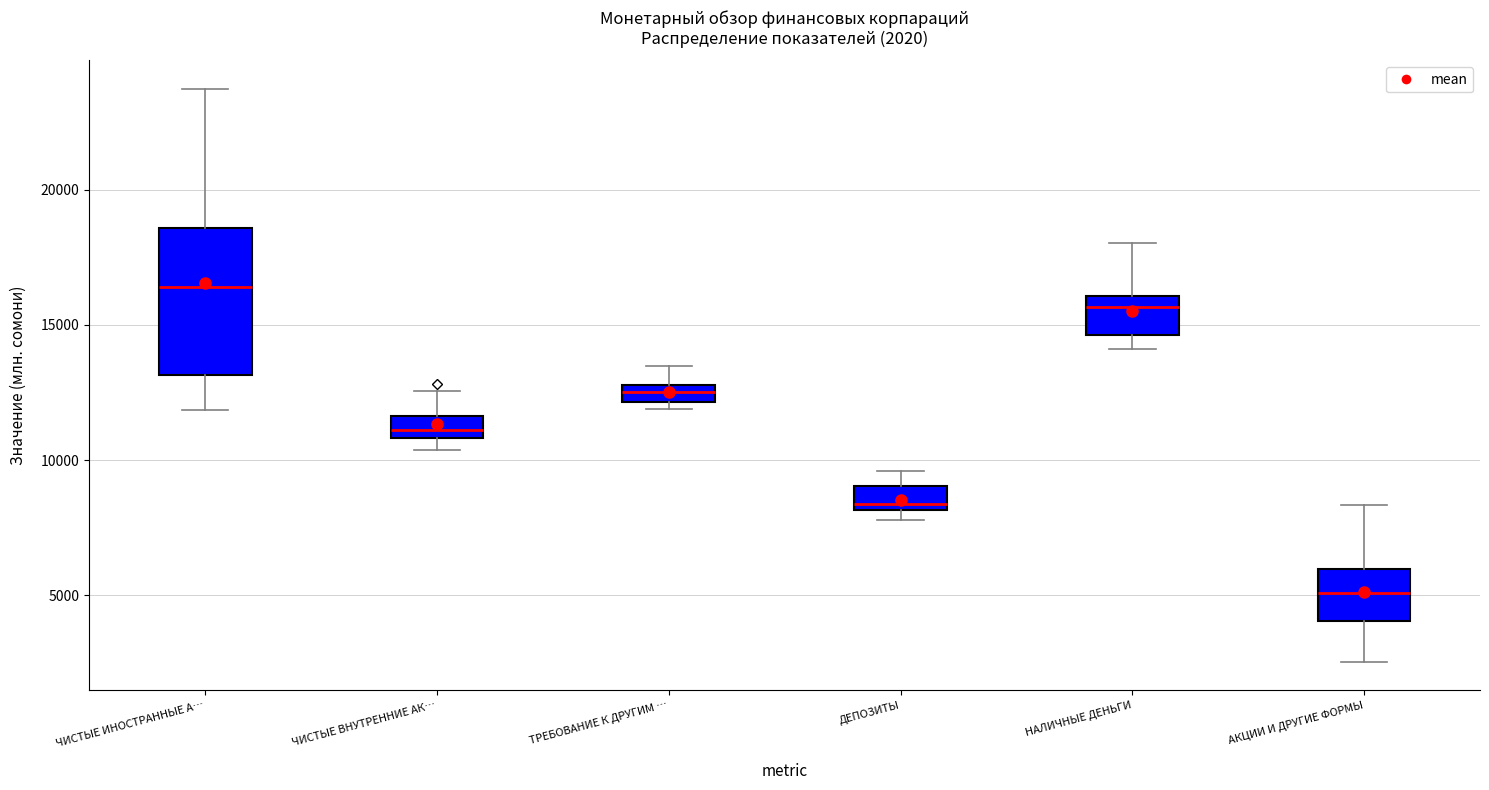

Which box's median line is the highest?

ЧИСТЫЕ ИНОСТРАННЫЕ А…